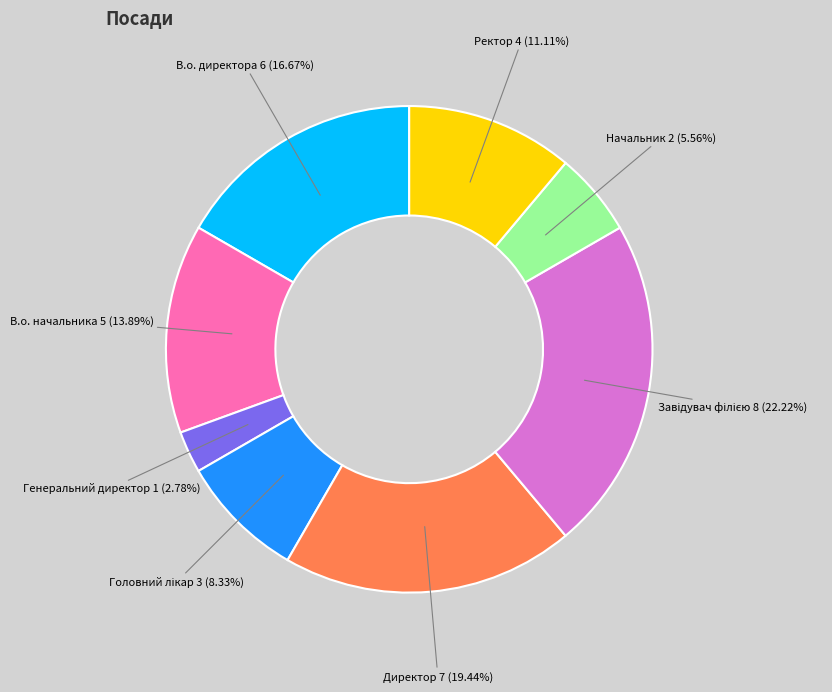

Which has a higher value, Генеральний директор or Директор?

Директор